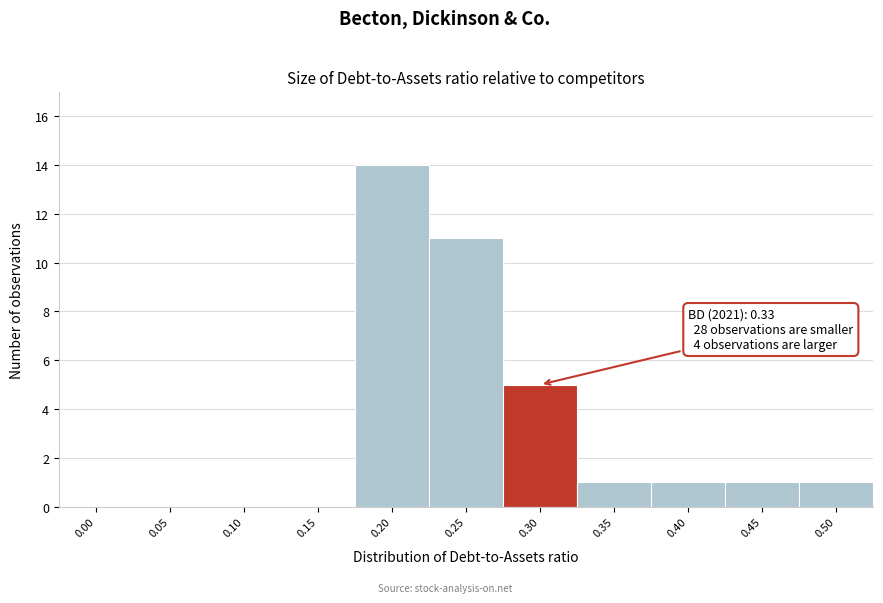

Reading left to right, transcribe all the data shown in this chart.

0.00=0	0.05=0	0.10=0	0.15=0	0.20=14	0.25=11	0.30=5	0.35=1	0.40=1	0.45=1	0.50=1